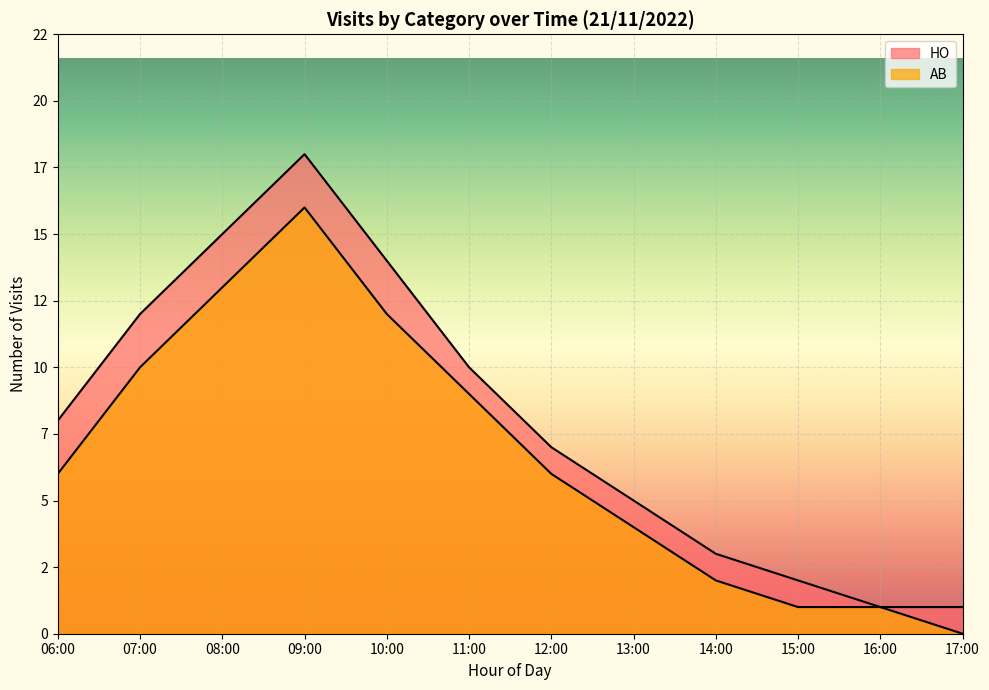

True or false: HO has a value of 5 at 14:00.

False